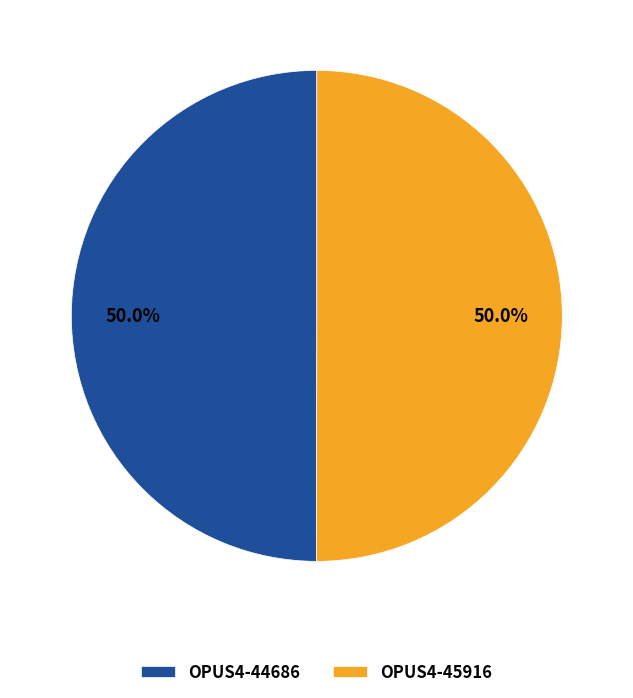

Approximately how many times larger is the value at OPUS4-44686 compared to OPUS4-45916?

1.0